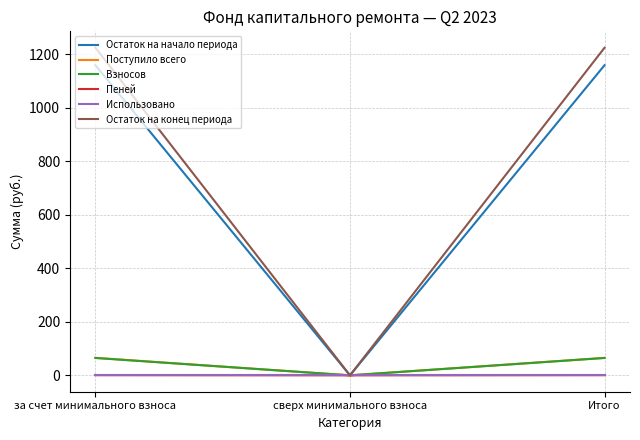

Is it true that Остаток на конец периода equals 1224.2 at Итого?

True